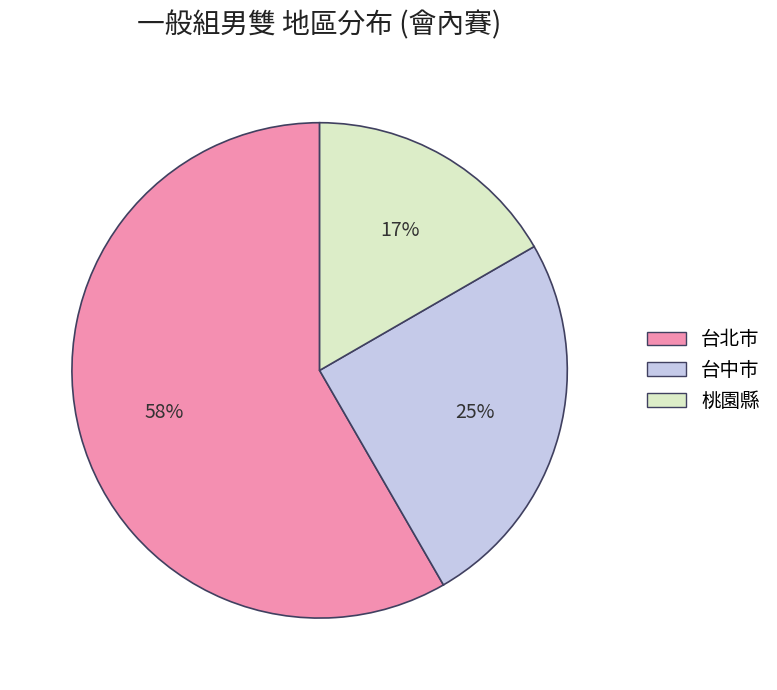

Which category has the biggest portion of the pie?

台北市